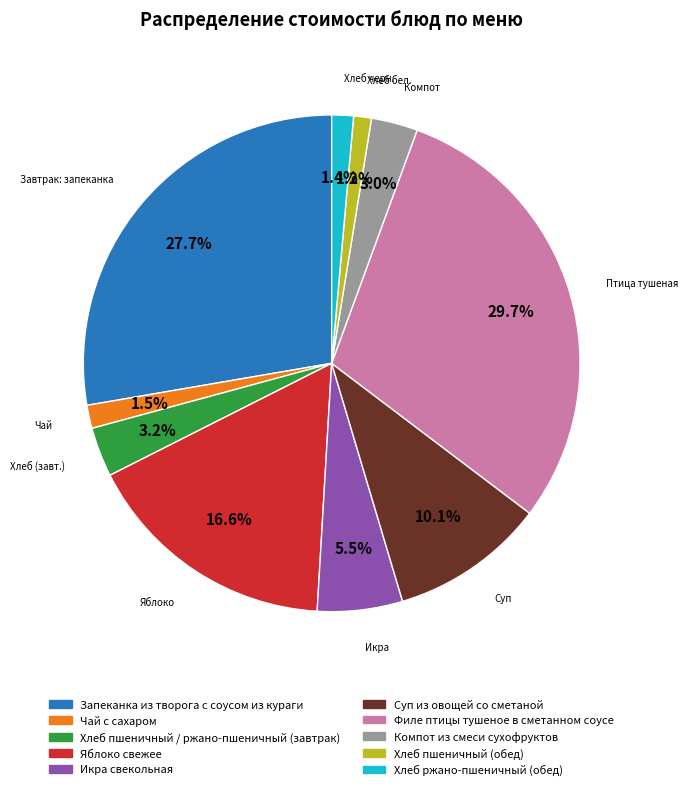

True or false: Суп из овощей со сметаной accounts for 20% of the total.

False